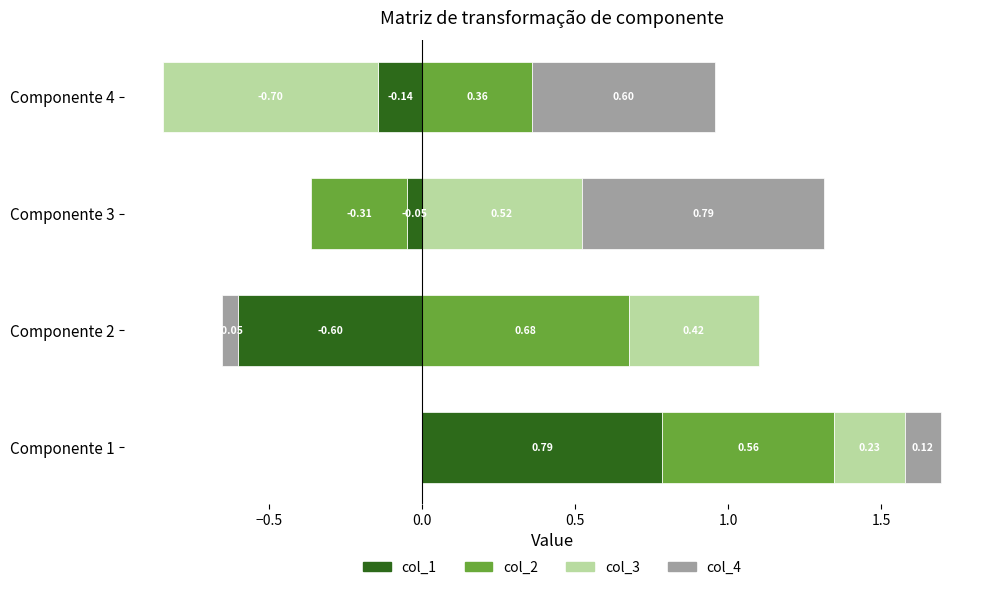

Which has a higher value, 3 or 2?

3